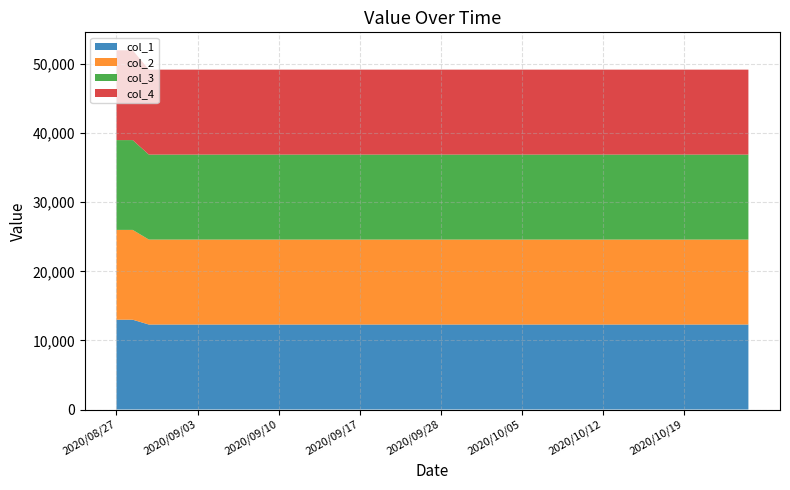

Reading left to right, transcribe all the data shown in this chart.

col_1: 13000	13000	12300	12300	12300	12300	12300	12300	12300	12300	12300	12300	12300	12300	12300	12300	12300	12300	12300	12300	12300	12300	12300	12300	12300	12300	12300	12300	12300	12300	12300	12300	12300	12300	12300	12300	12300	12300	12300	12300
col_2: 13000	13000	12300	12300	12300	12300	12300	12300	12300	12300	12300	12300	12300	12300	12300	12300	12300	12300	12300	12300	12300	12300	12300	12300	12300	12300	12300	12300	12300	12300	12300	12300	12300	12300	12300	12300	12300	12300	12300	12300
col_3: 13000	13000	12300	12300	12300	12300	12300	12300	12300	12300	12300	12300	12300	12300	12300	12300	12300	12300	12300	12300	12300	12300	12300	12300	12300	12300	12300	12300	12300	12300	12300	12300	12300	12300	12300	12300	12300	12300	12300	12300
col_4: 13000	13000	12300	12300	12300	12300	12300	12300	12300	12300	12300	12300	12300	12300	12300	12300	12300	12300	12300	12300	12300	12300	12300	12300	12300	12300	12300	12300	12300	12300	12300	12300	12300	12300	12300	12300	12300	12300	12300	12300